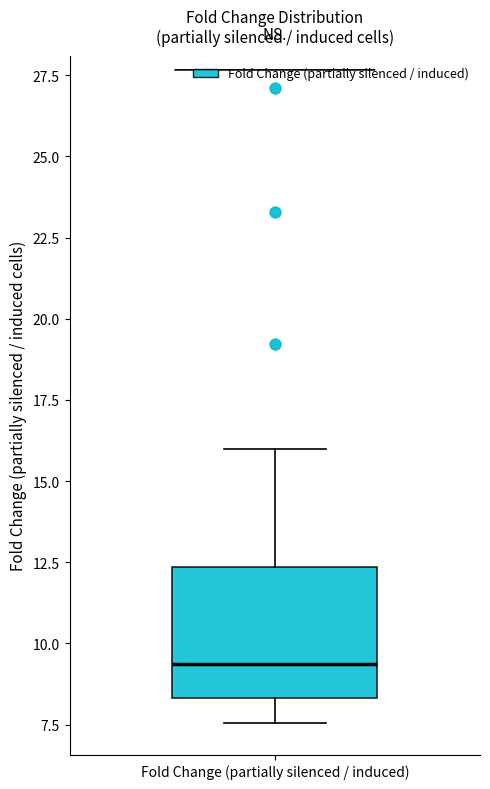

Read this box plot against the y-axis: the position of the median line, the range covered by the box, and the ends of both whiskers. The values are not printed on the chart, so give them approximately, as read against the axis.

median 9.5, box 8.5 to 12.5, whiskers 7.5 to 16.0